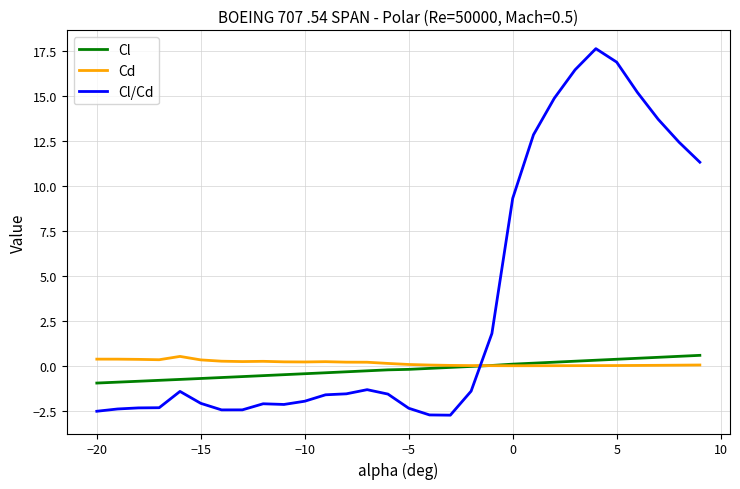

Which series has the widest spread of values?

Cl/Cd